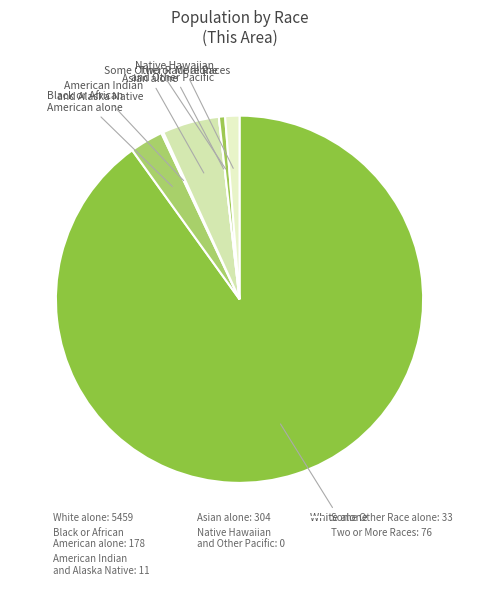

What portion of the pie excludes Native Hawaiian and Other Pacific?

100.0%